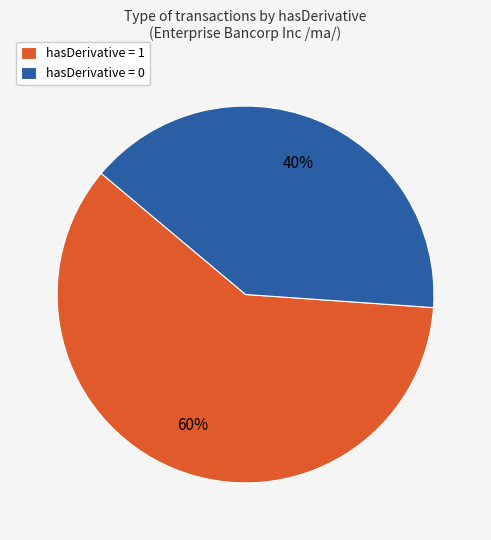

True or false: hasDerivative = 1 accounts for 60% of the total.

True